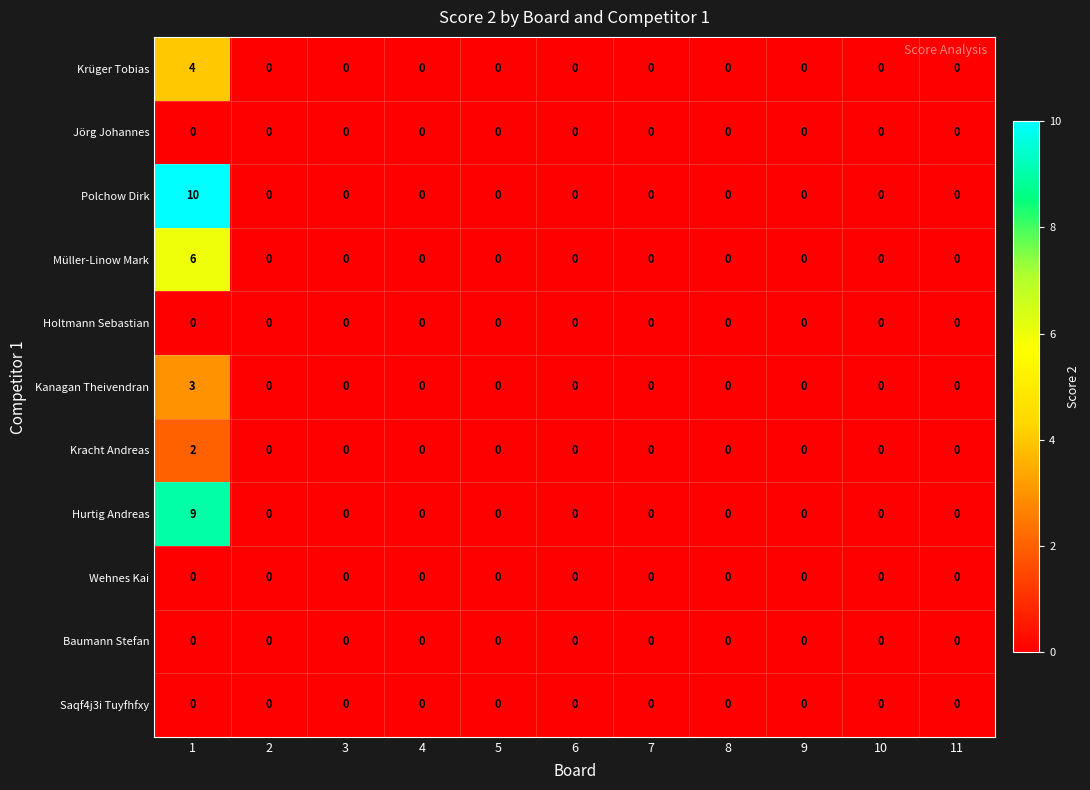

Which series has the largest total across all categories?

Polchow Dirk